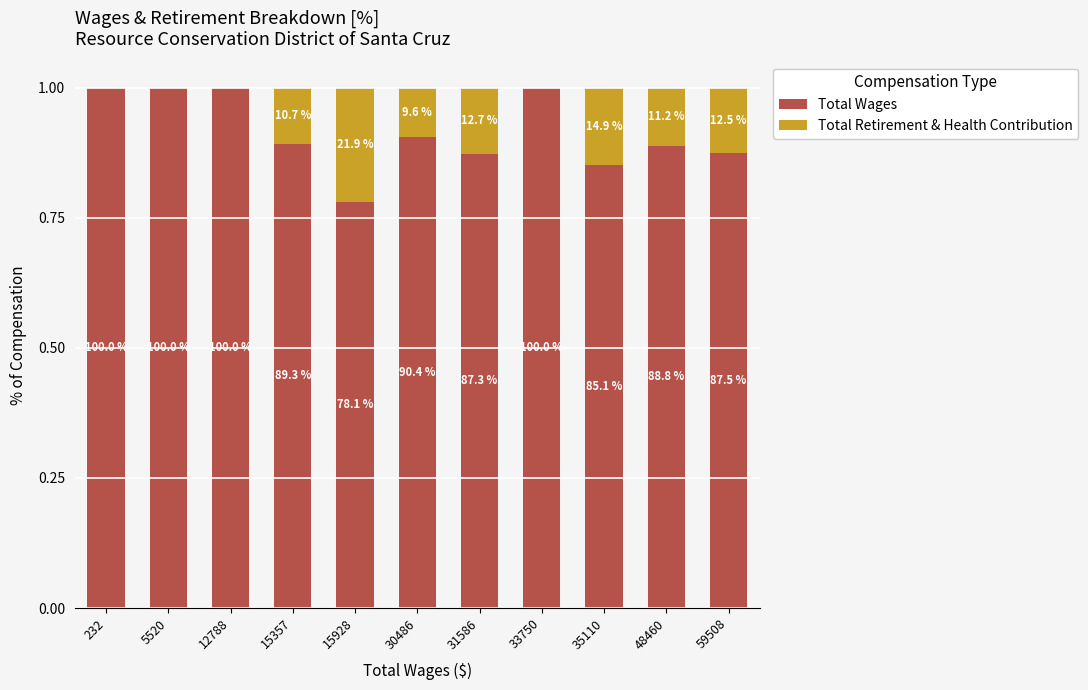

Between 31586 and 12788, which is larger?

12788